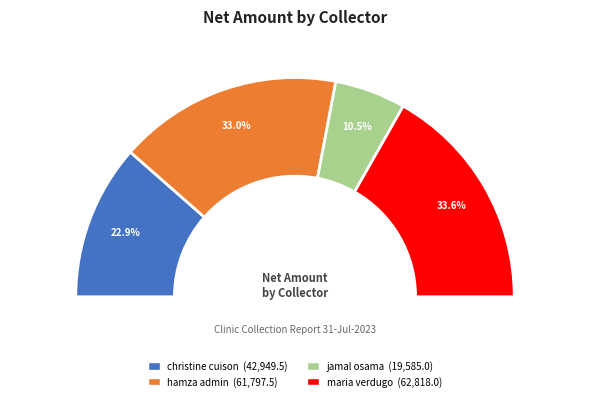

What percentage is the maria verdugo slice, to the nearest percent?

34%